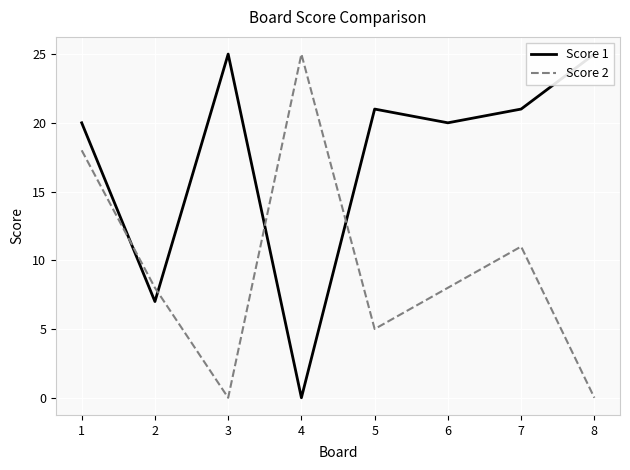

True or false: Score 1 and Score 2 cross at least once.

True